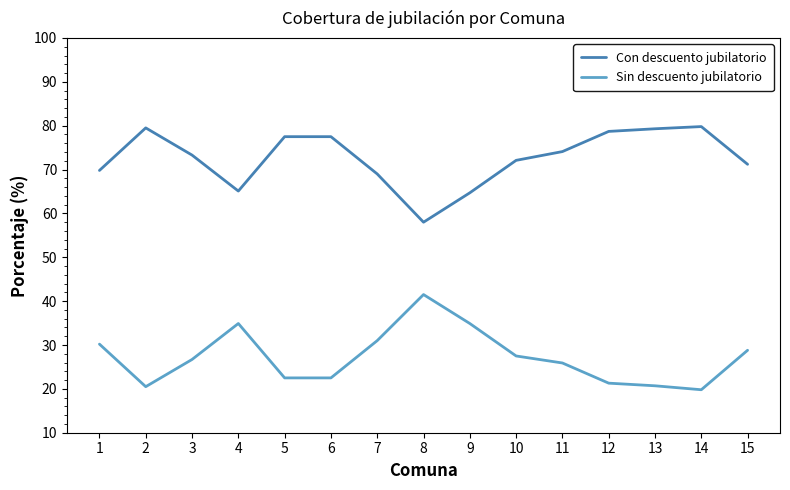

Rank the series by their average value, from lowest to highest.

Sin descuento jubilatorio, Con descuento jubilatorio